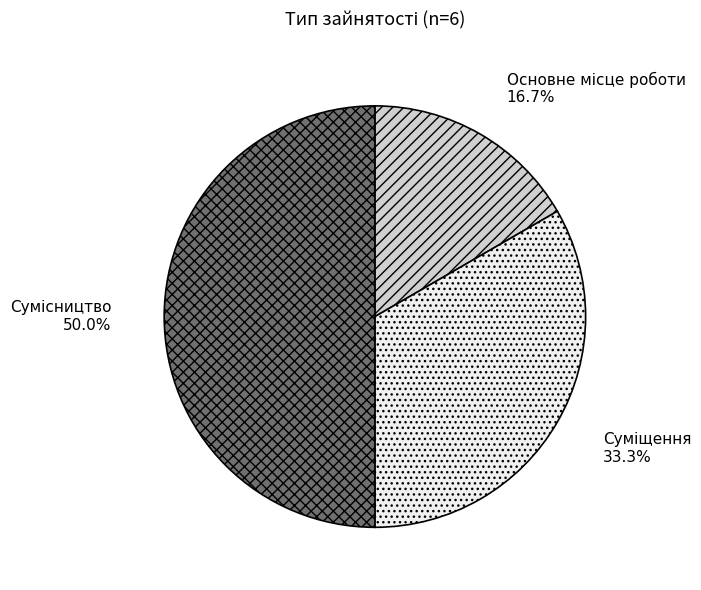

What is the change in value from Основне місце роботи to Суміщення?

+1